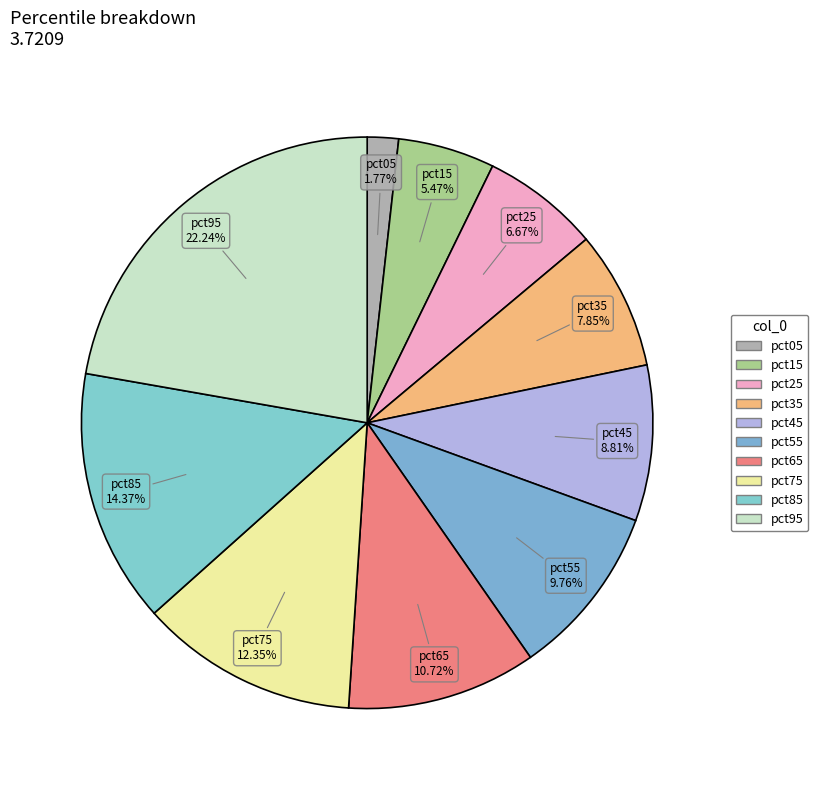

Is there any slice that represents more than half of the pie?

No